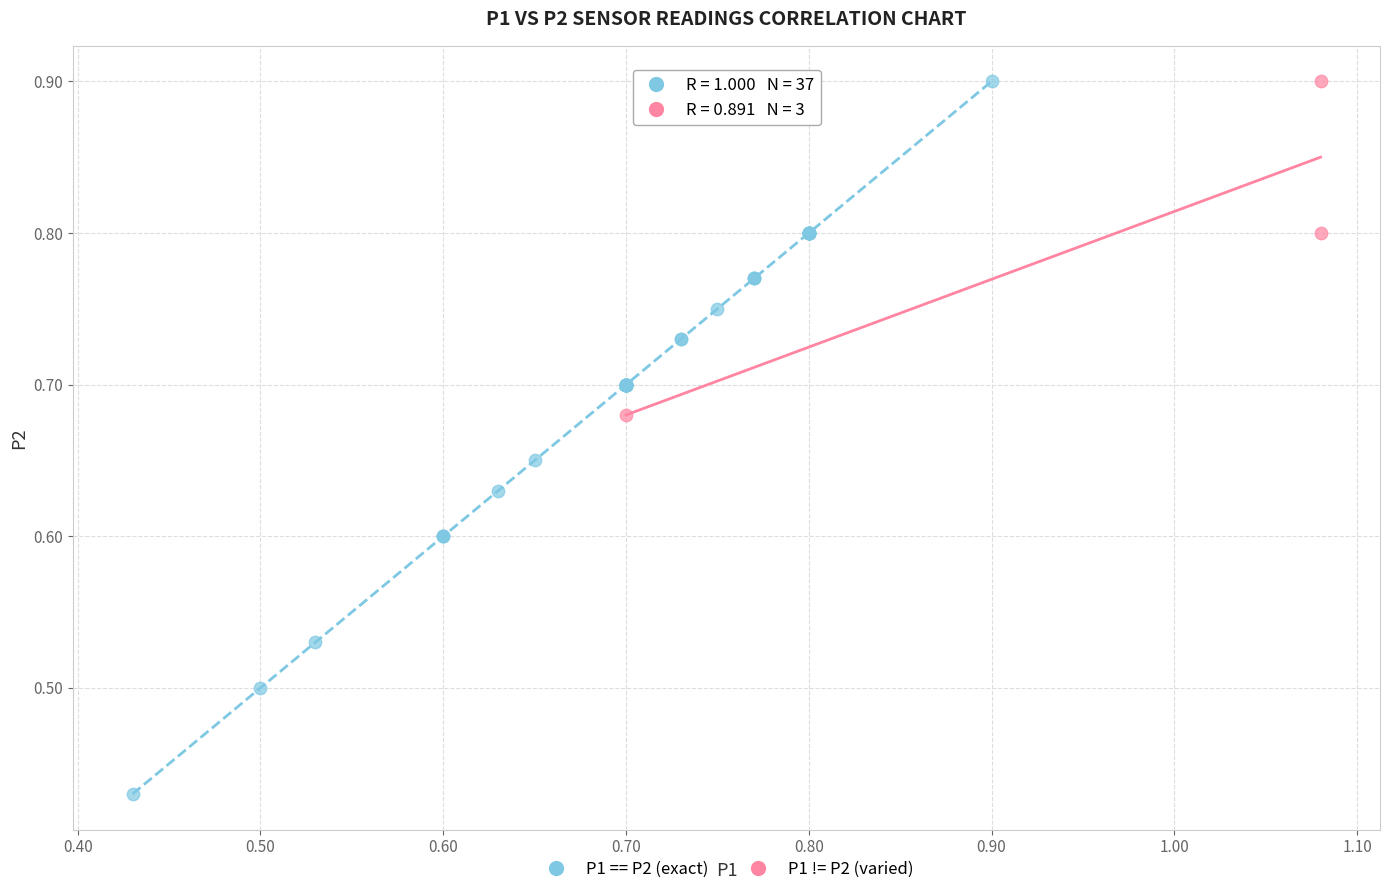

Which series contains the lowest Y value?

P1 == P2 (exact)